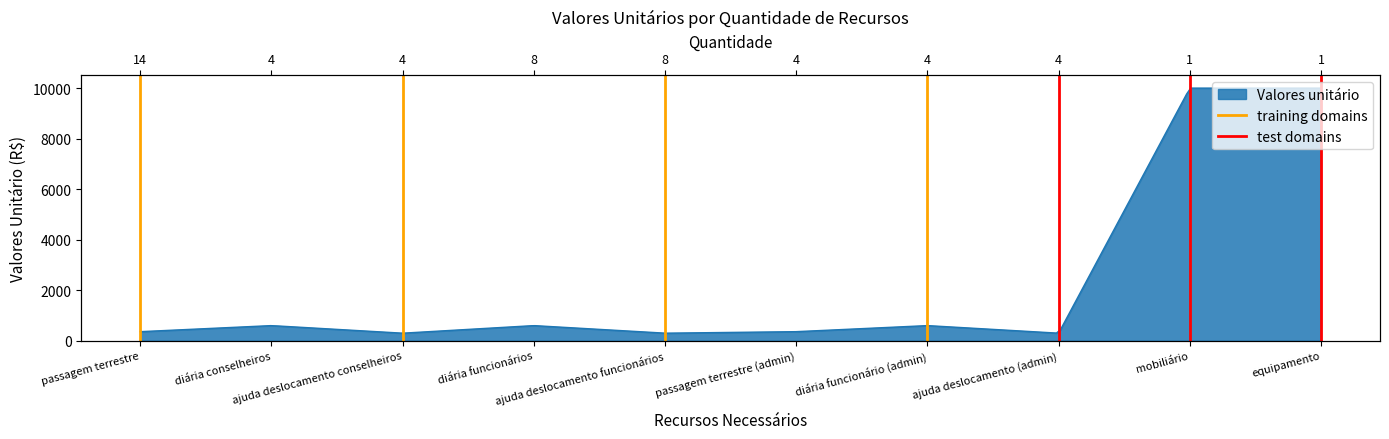

Which series has the largest range (max minus min)?

training domains